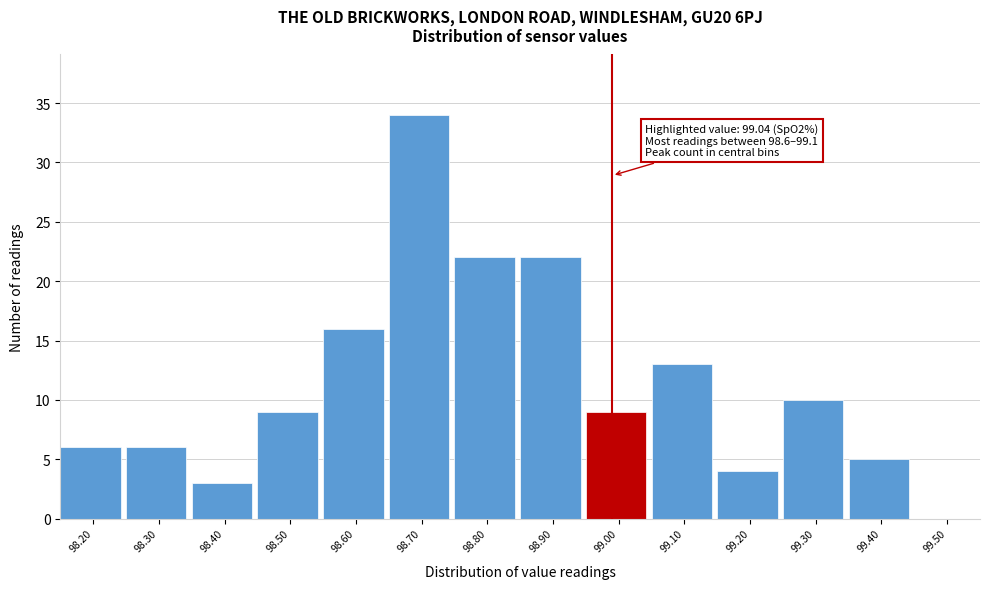

Reading right to left, extract all data points from this chart.

99.50=0	99.40=5	99.30=10	99.20=4	99.10=13	99.00=9	98.90=22	98.80=22	98.70=34	98.60=16	98.50=9	98.40=3	98.30=6	98.20=6